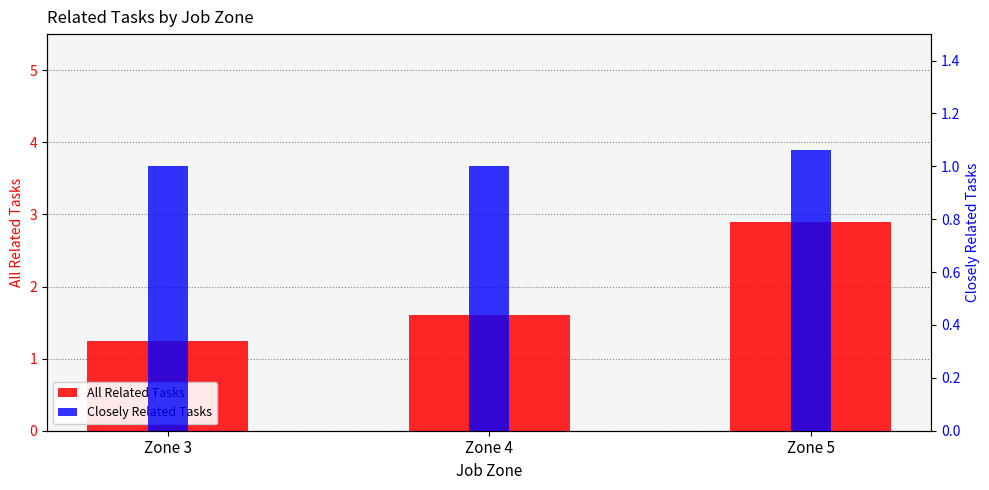

List the series in order of their peak value, lowest first.

Closely Related Tasks, All Related Tasks